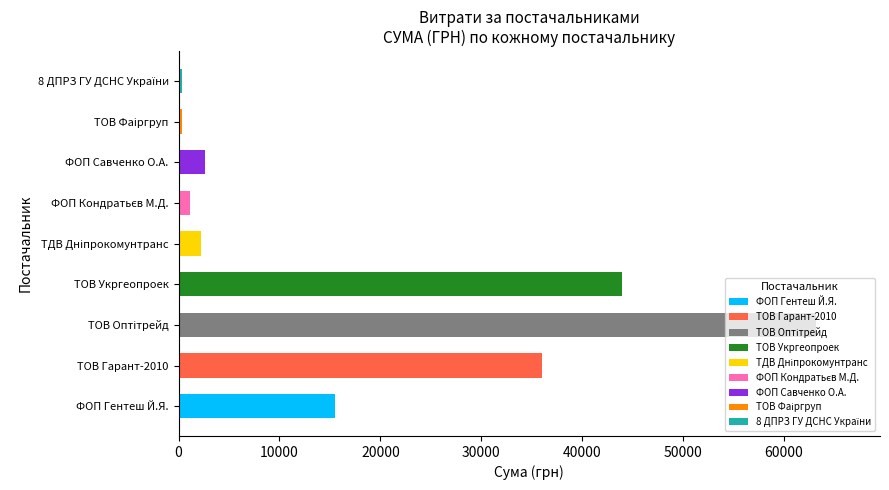

At which label is the value closest to 31773?

ТОВ Гарант-2010